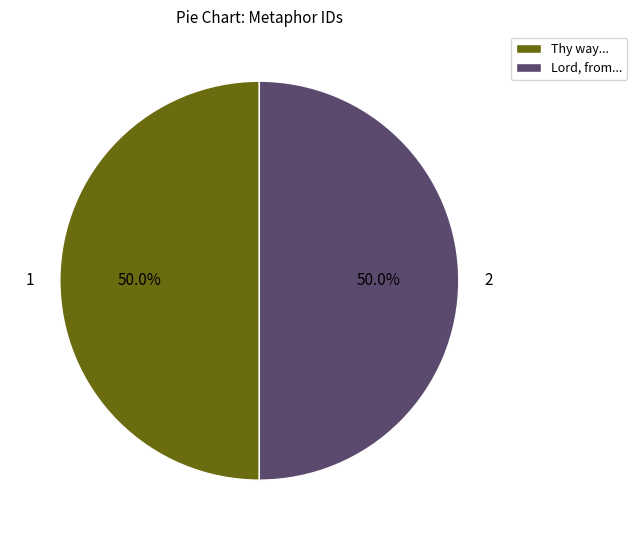

What percentage is NOT represented by Lord, from...?

50.0%